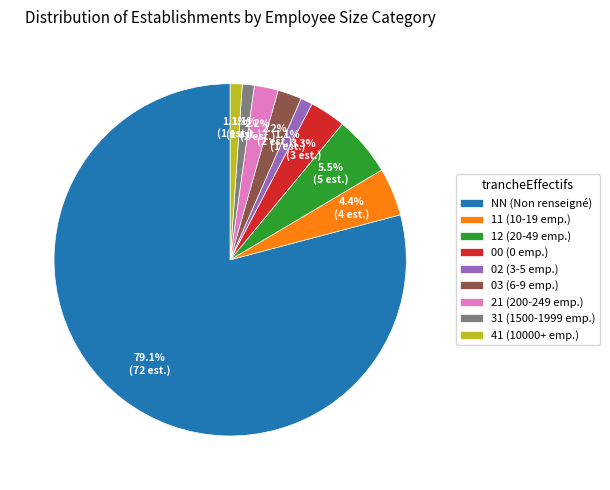

What is the ratio of the value at 00 (0 emp.) to the value at 41 (10000+ emp.)?

3.0